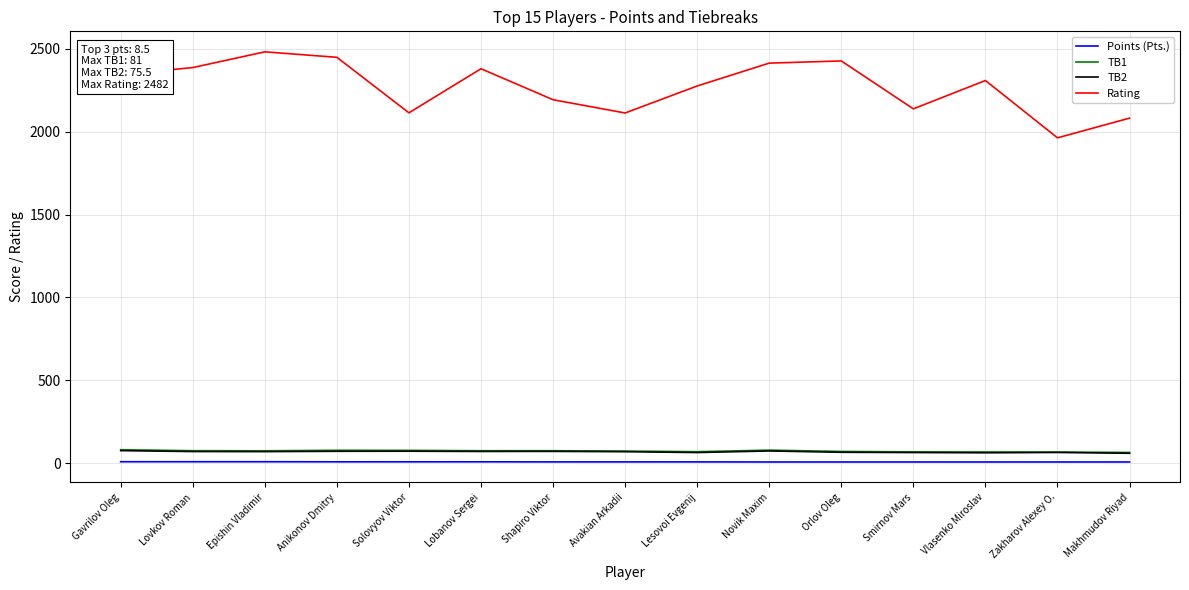

True or false: TB2 has a value of 70.5 at Lobanov Sergei.

True